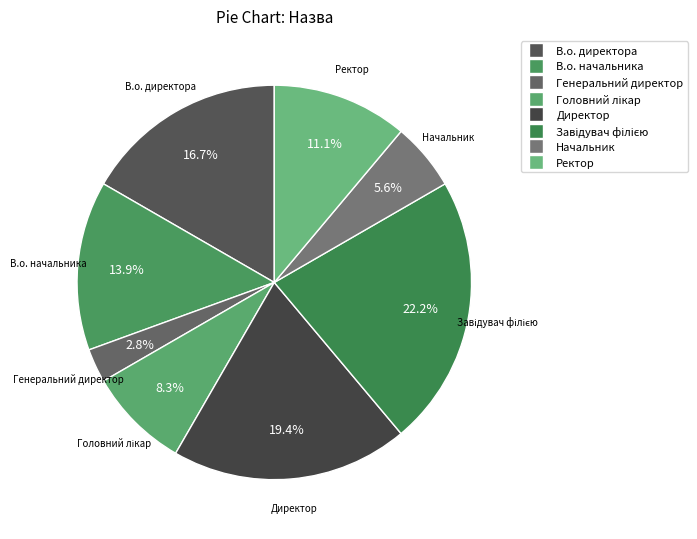

Is there a majority slice in this chart?

No